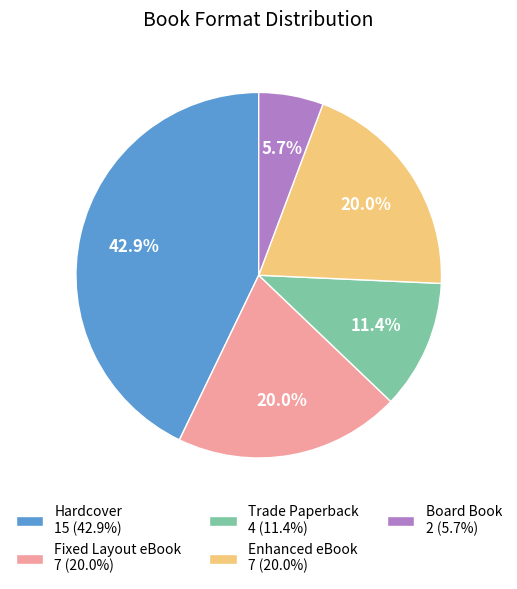

What is the total percentage of Fixed Layout eBook 7 (20.0%) and Hardcover 15 (42.9%)?

62.9%